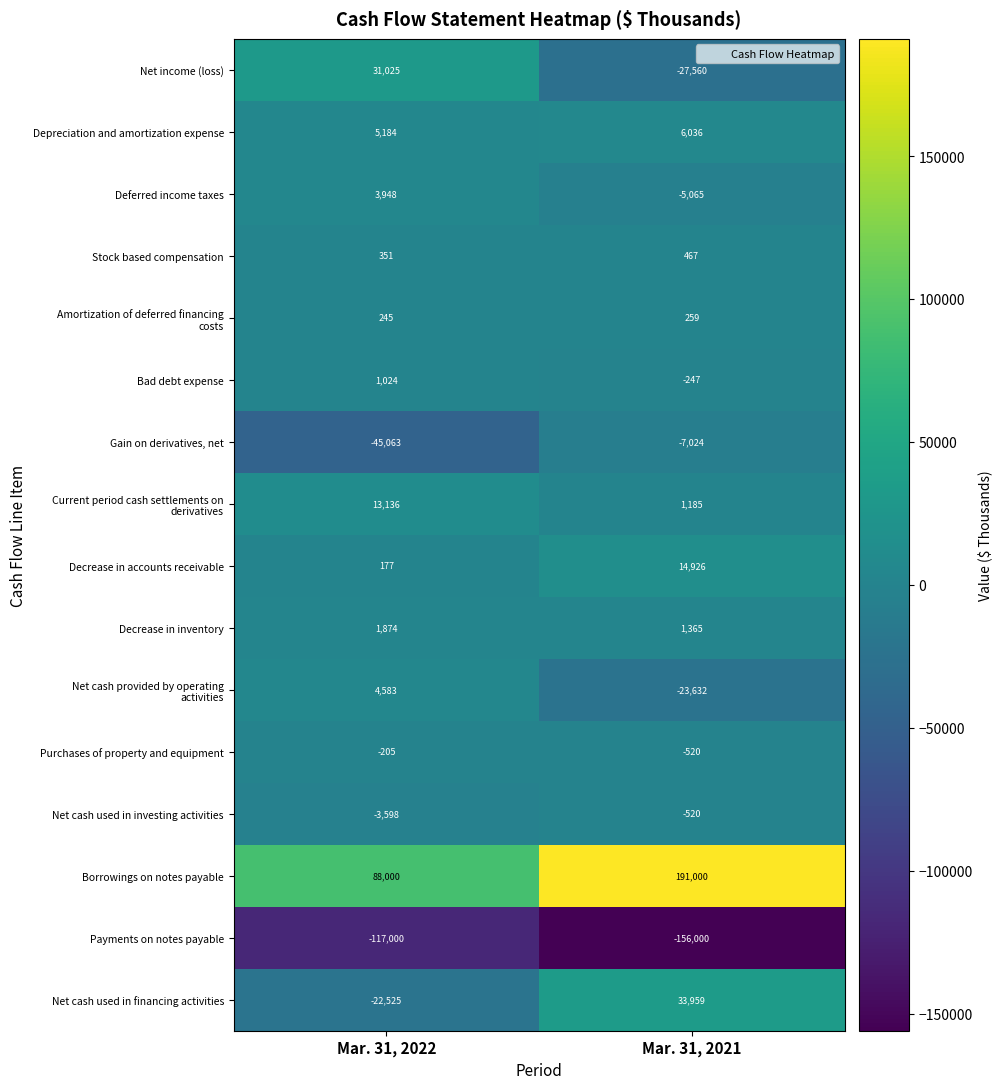

At which category is the sum across all series the highest?

Mar. 31, 2021